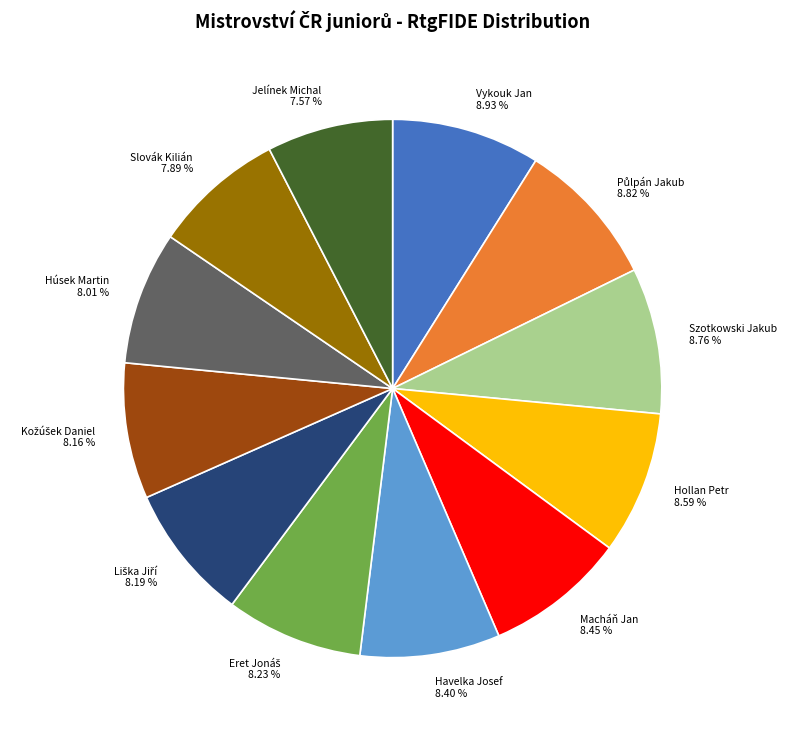

What portion of the pie excludes Vykouk Jan?

91.1%